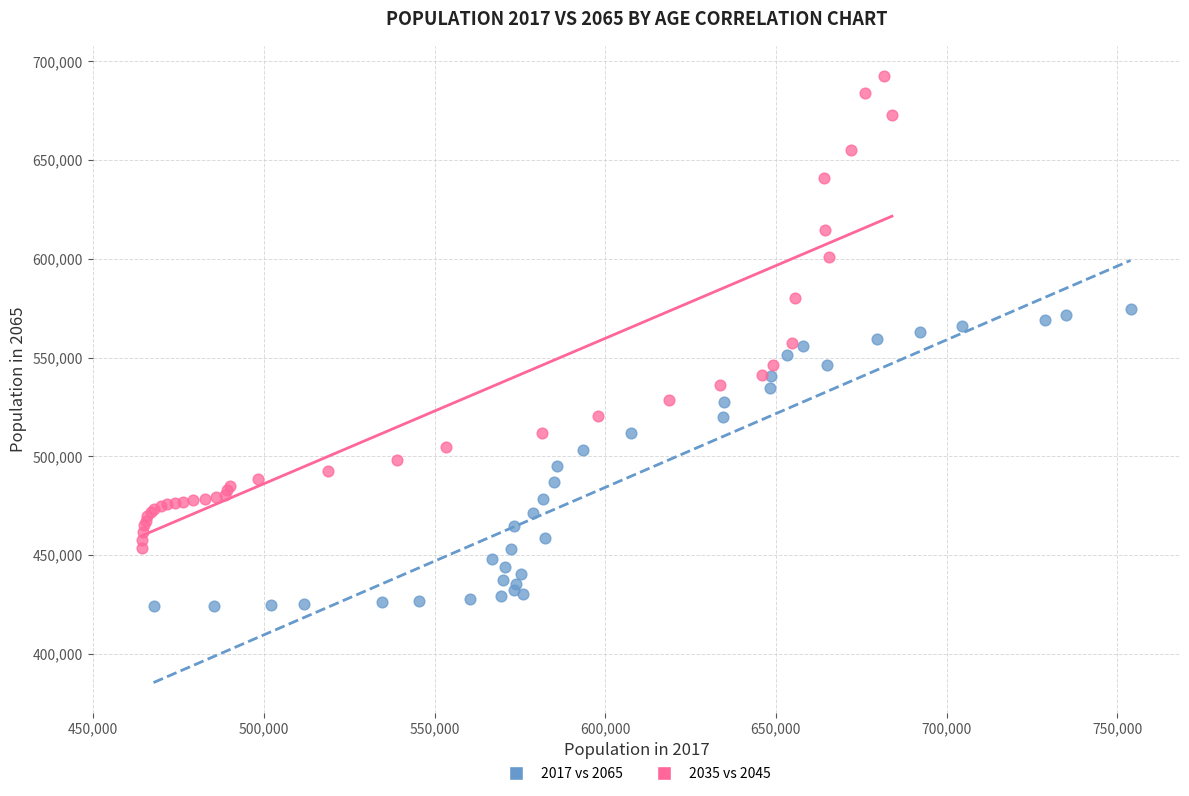

Which series has the widest spread of Y values?

2035 vs 2045